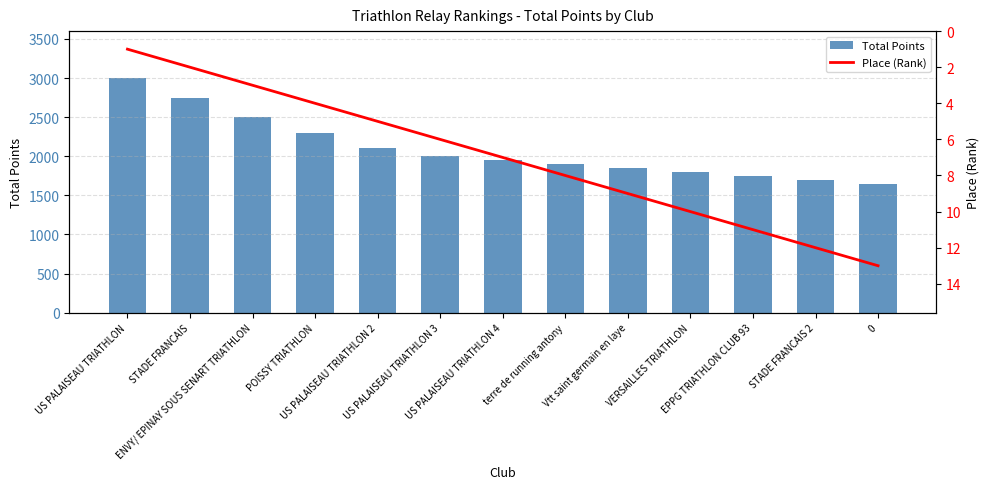

True or false: Place (Rank) has a value of 3 at terre de running antony.

False